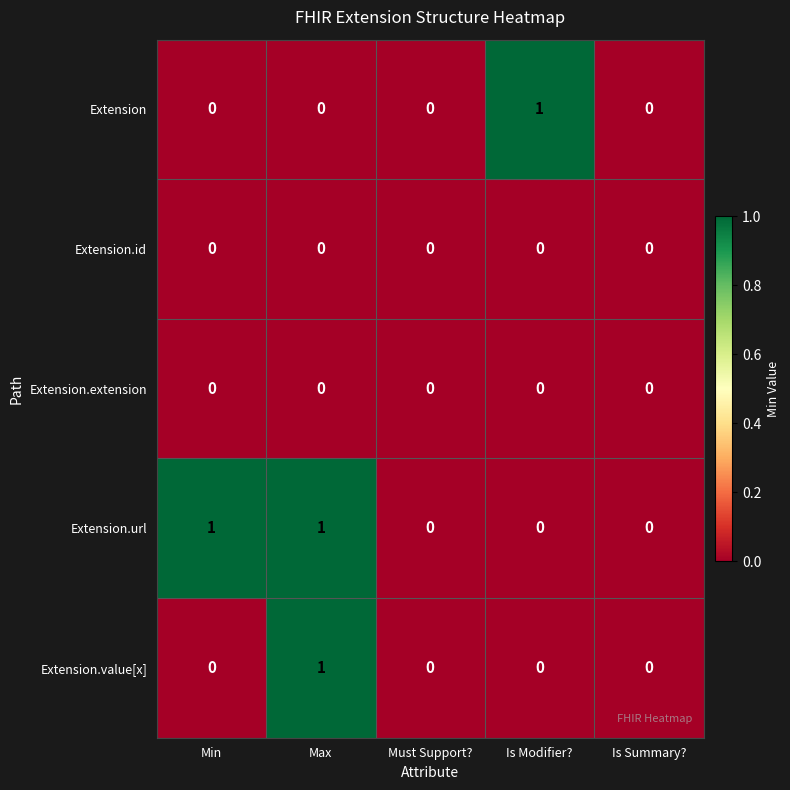

Is it true that Extension.id equals 0 at Max?

True